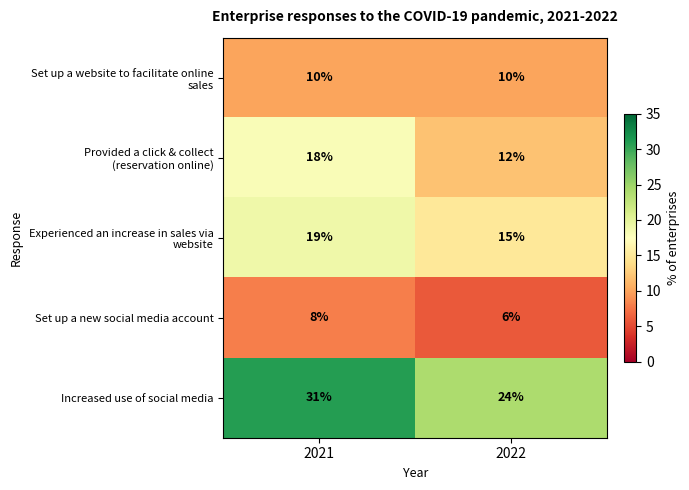

What is the minimum value shown in the chart?

6